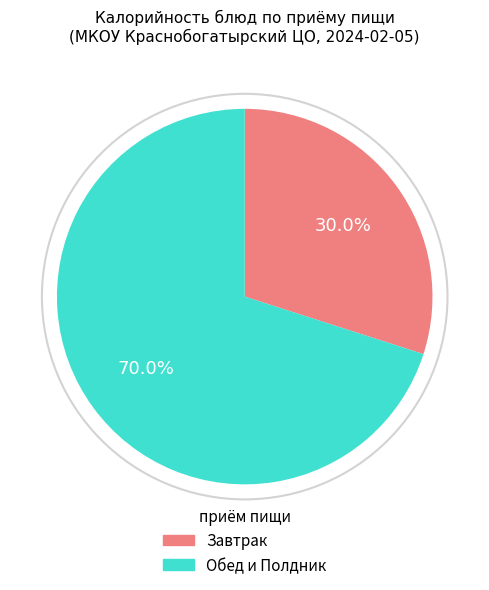

Does any single category account for the majority?

Yes